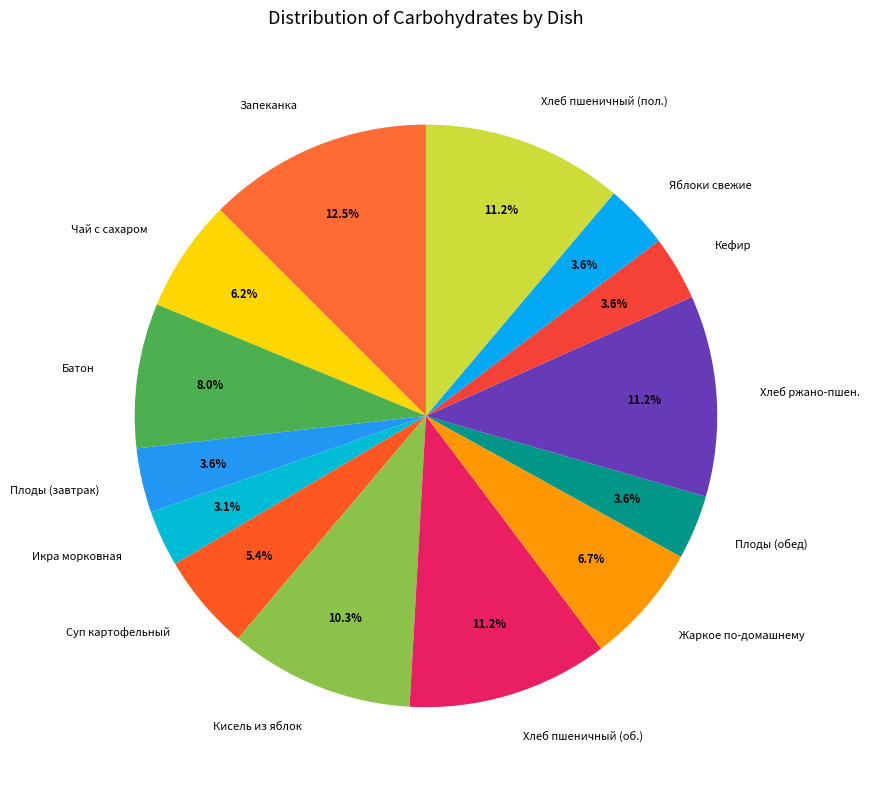

What is the total percentage of Чай с сахаром and Запеканка?

18.7%